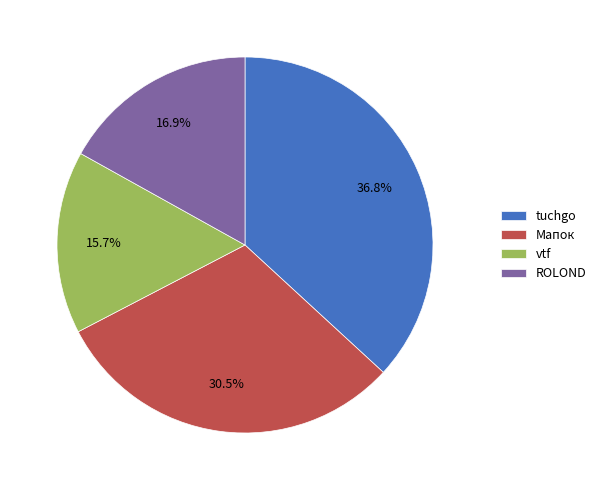

Does any single category account for the majority?

No